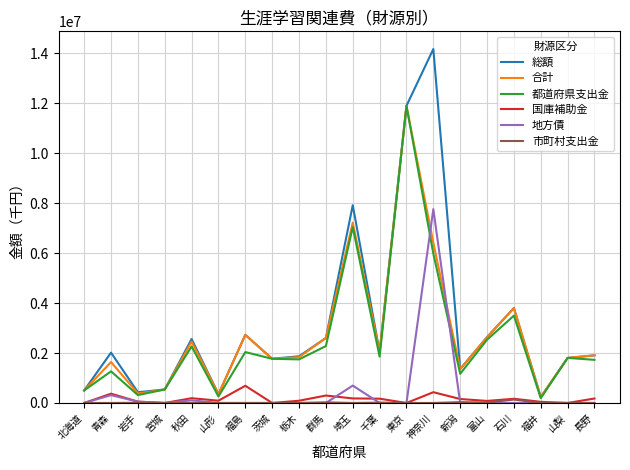

At which category does the chart reach its peak across all series?

神奈川